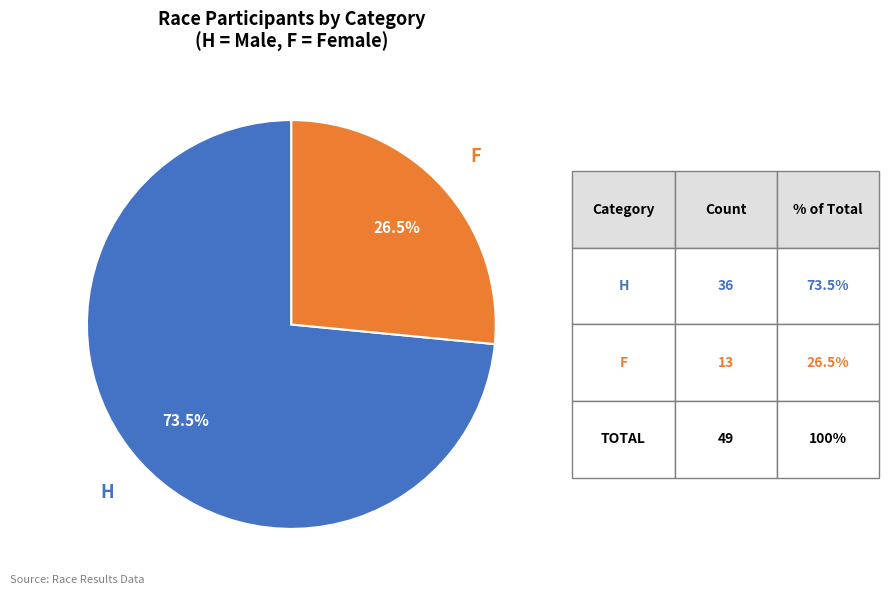

Does any single category account for the majority?

Yes